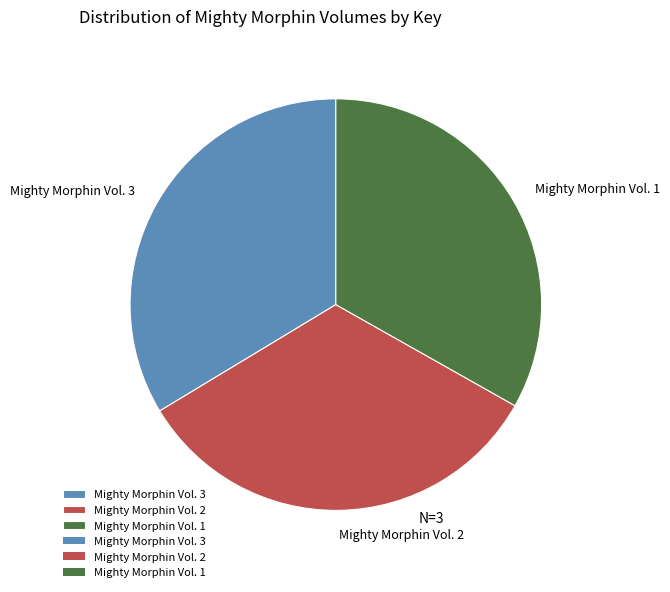

Is there a majority slice in this chart?

No